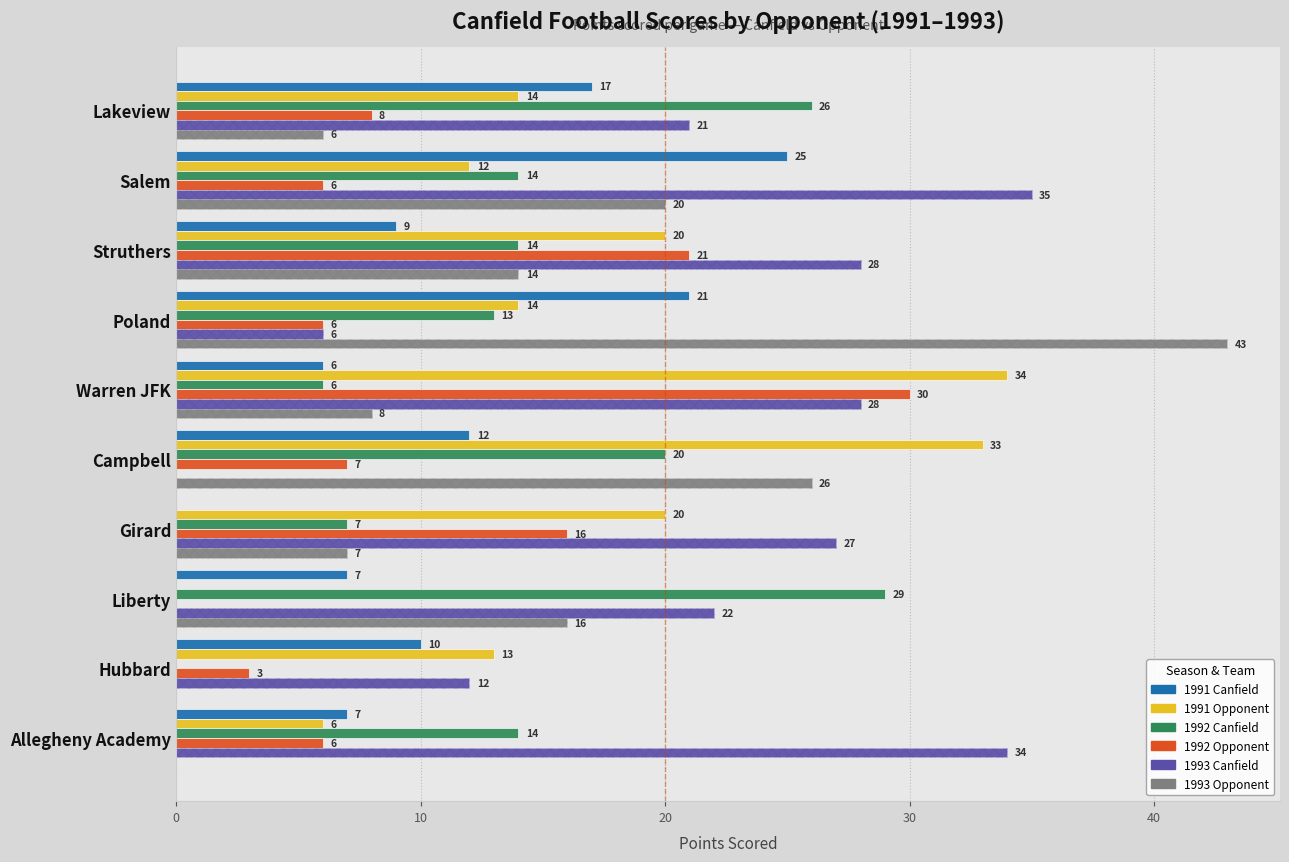

Are the bars horizontal?

Yes